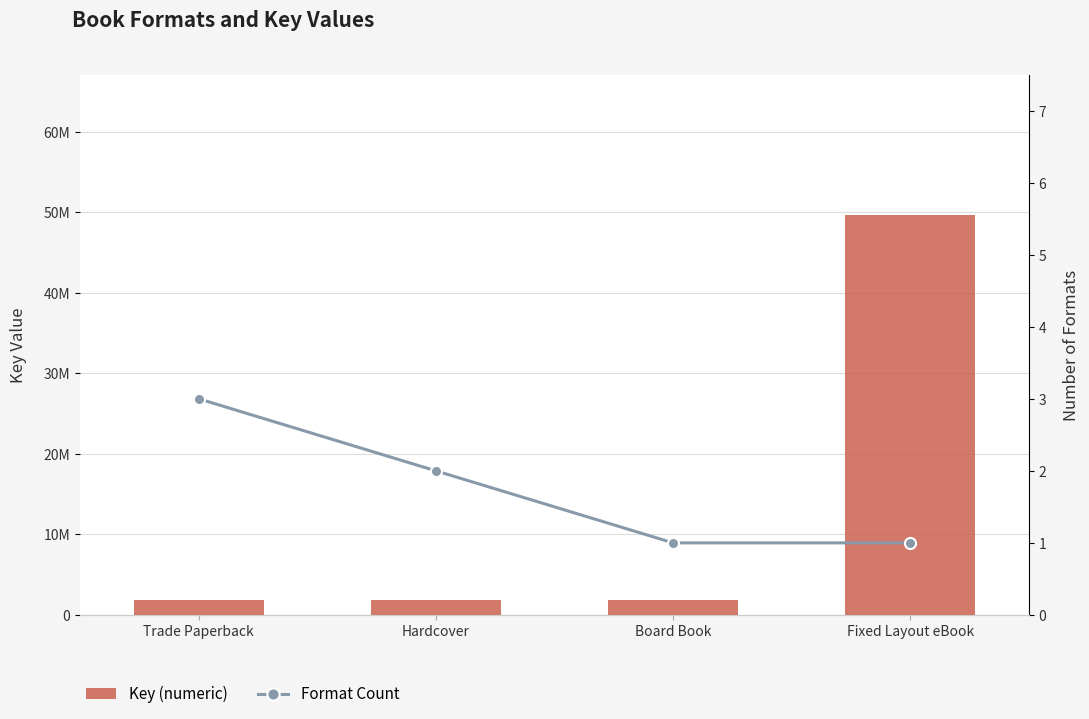

Reading left to right, extract all data points from this chart.

Key (numeric): Trade Paperback=1841802	Hardcover=1841802	Board Book=1841802	Fixed Layout eBook=49716119
Format Count: Trade Paperback=3	Hardcover=2	Board Book=1	Fixed Layout eBook=1